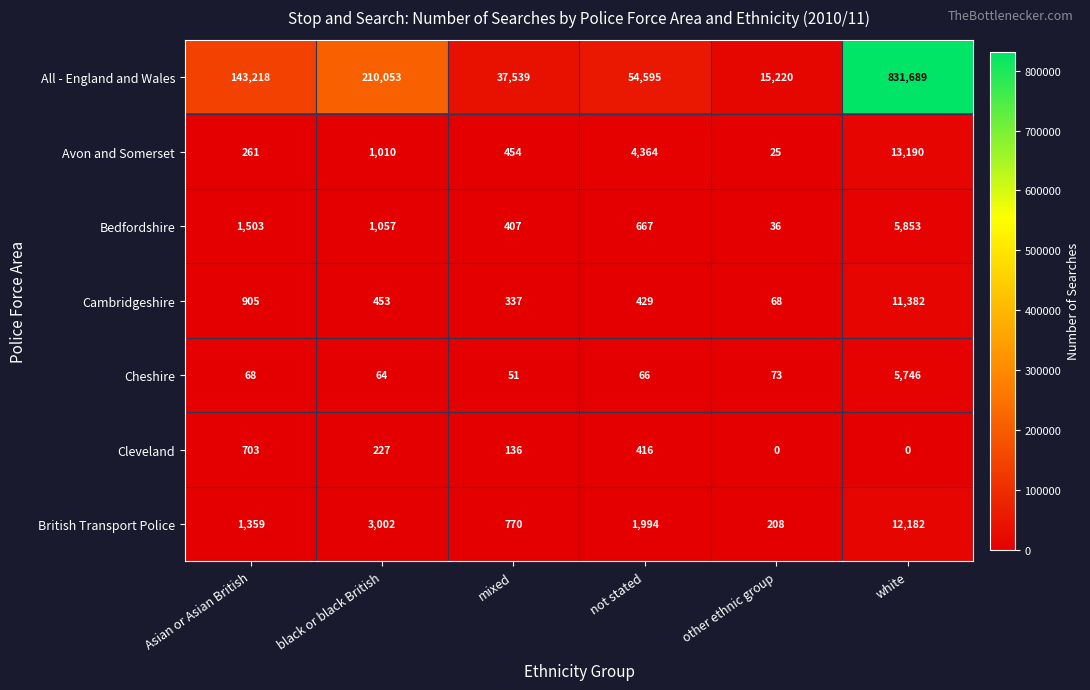

What is the maximum value shown in the chart?

831689